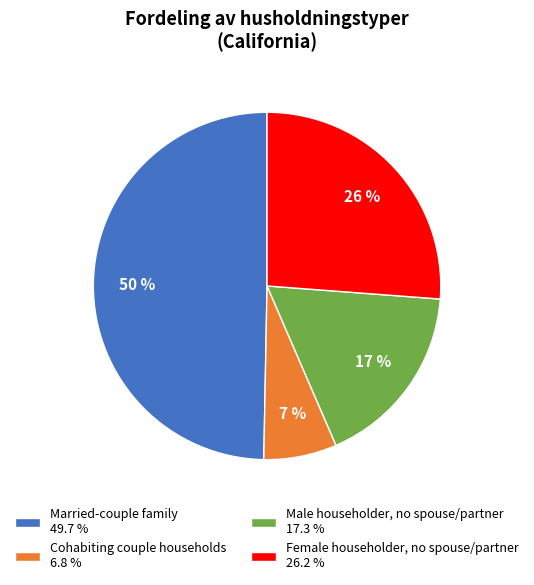

Rank the categories by value from highest to lowest.

Married-couple family, Female householder, no spouse/partner, Male householder, no spouse/partner, Cohabiting couple households